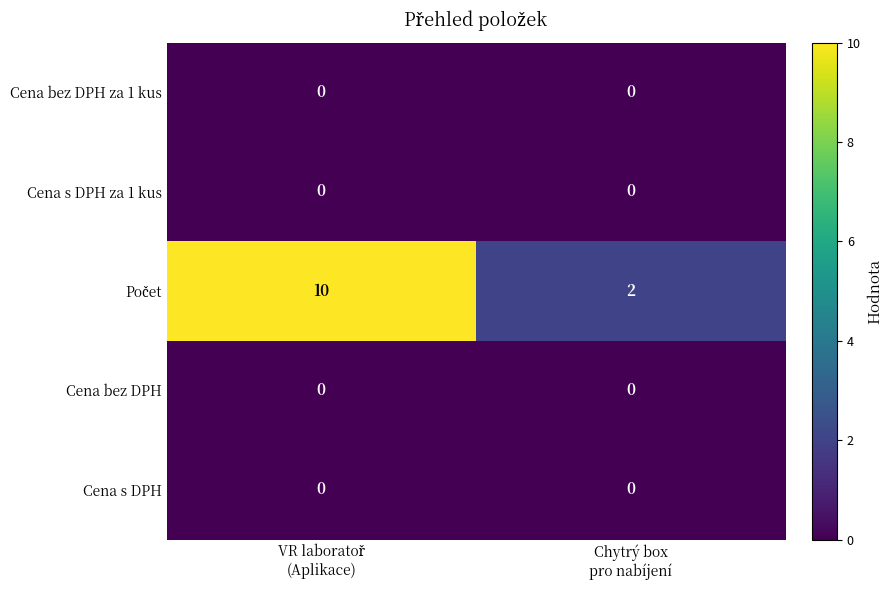

What is the maximum value shown in the chart?

10